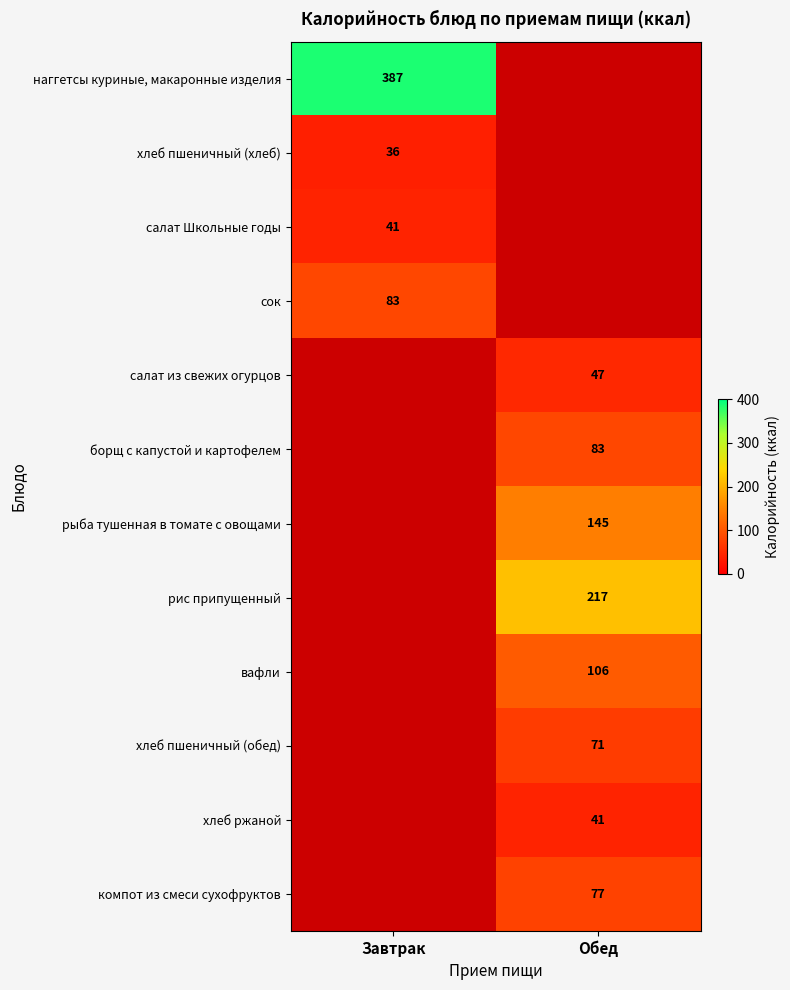

Is it true that салат Школьные годы equals 41 at Завтрак?

True